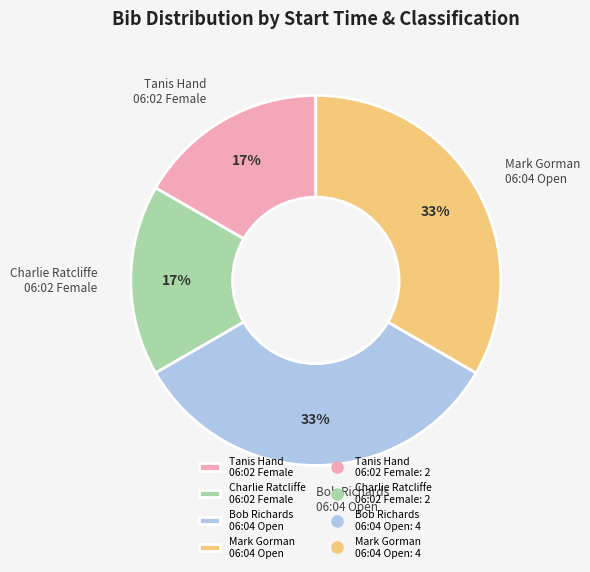

The Charlie Ratcliffe 06:02 Female slice represents 26% of the pie. True or false?

False